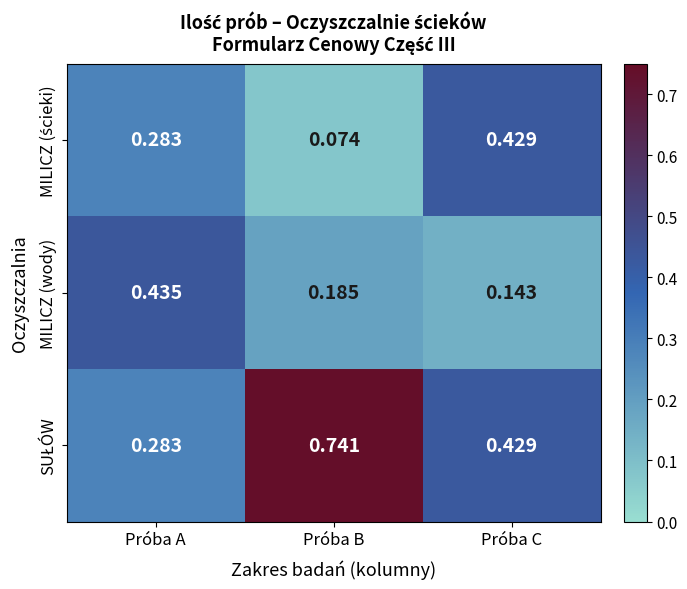

Which series changed the most between Próba A and Próba C?

MILICZ (wody)